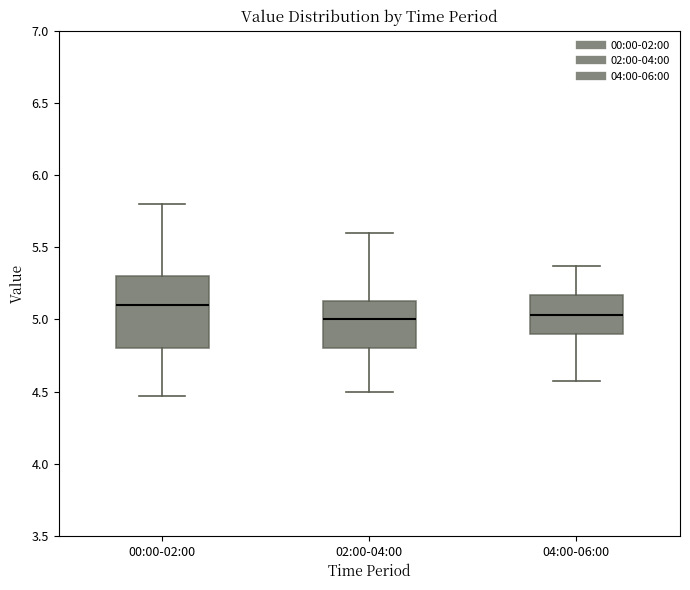

Reading left to right, transcribe this box plot: for each box, give where its median line is, the range the box spans, and where its two whiskers end, as read against the y-axis. The values are not printed on the chart, so give them approximately, as read against the axis.

00:00-02:00: median 5.10, box 4.80 to 5.30, whiskers 4.45 to 5.80
02:00-04:00: median 5.00, box 4.80 to 5.15, whiskers 4.50 to 5.60
04:00-06:00: median 5.05, box 4.90 to 5.15, whiskers 4.55 to 5.35